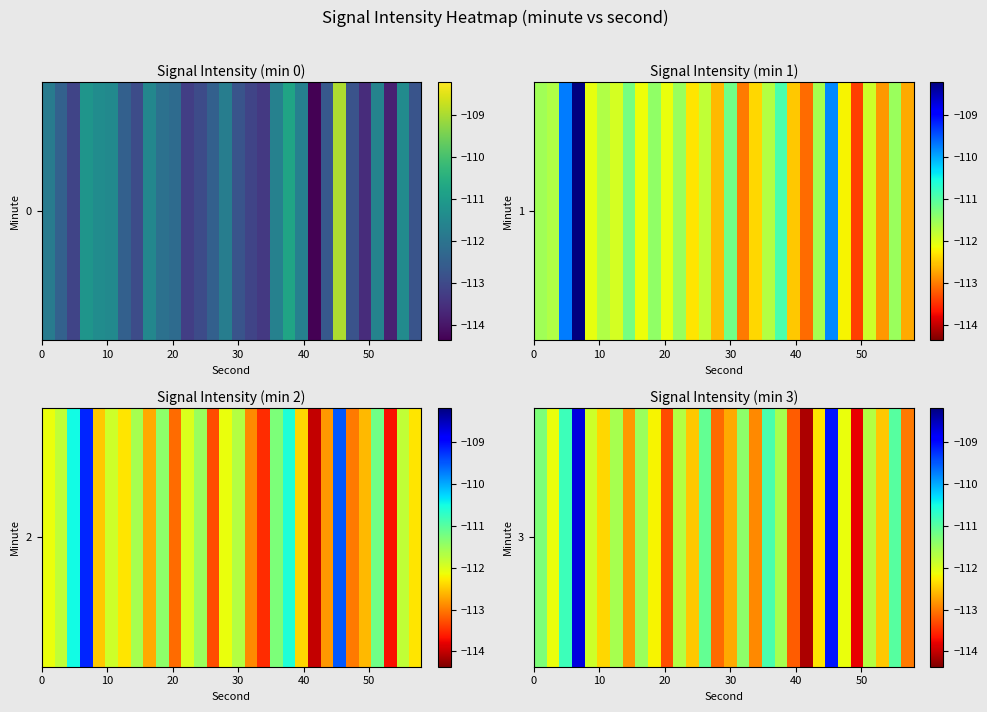

What is the maximum value shown in the chart?

-108.7